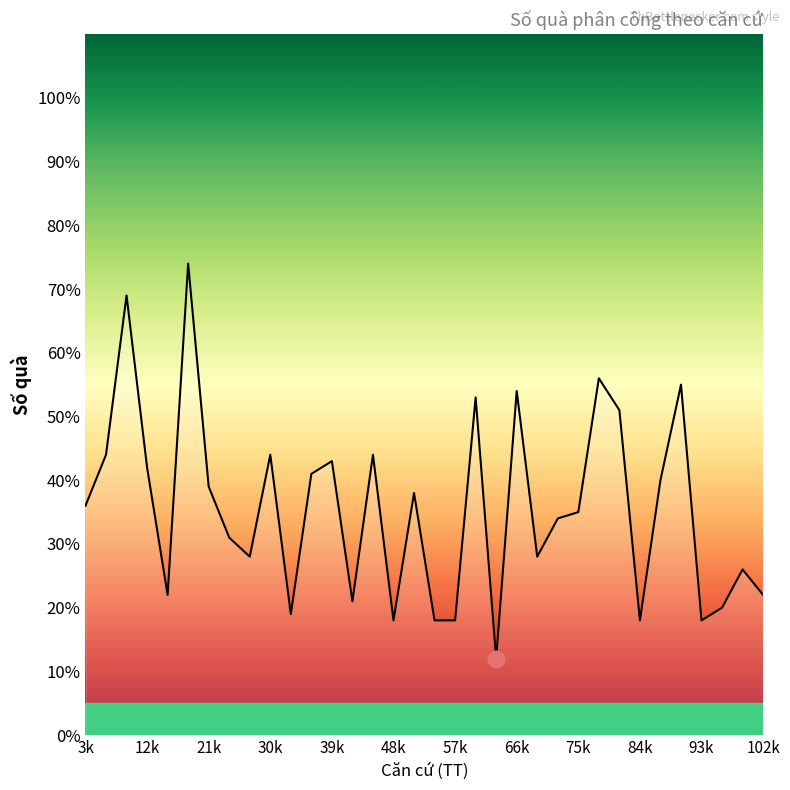

What is the difference between the maximum and minimum values?

62